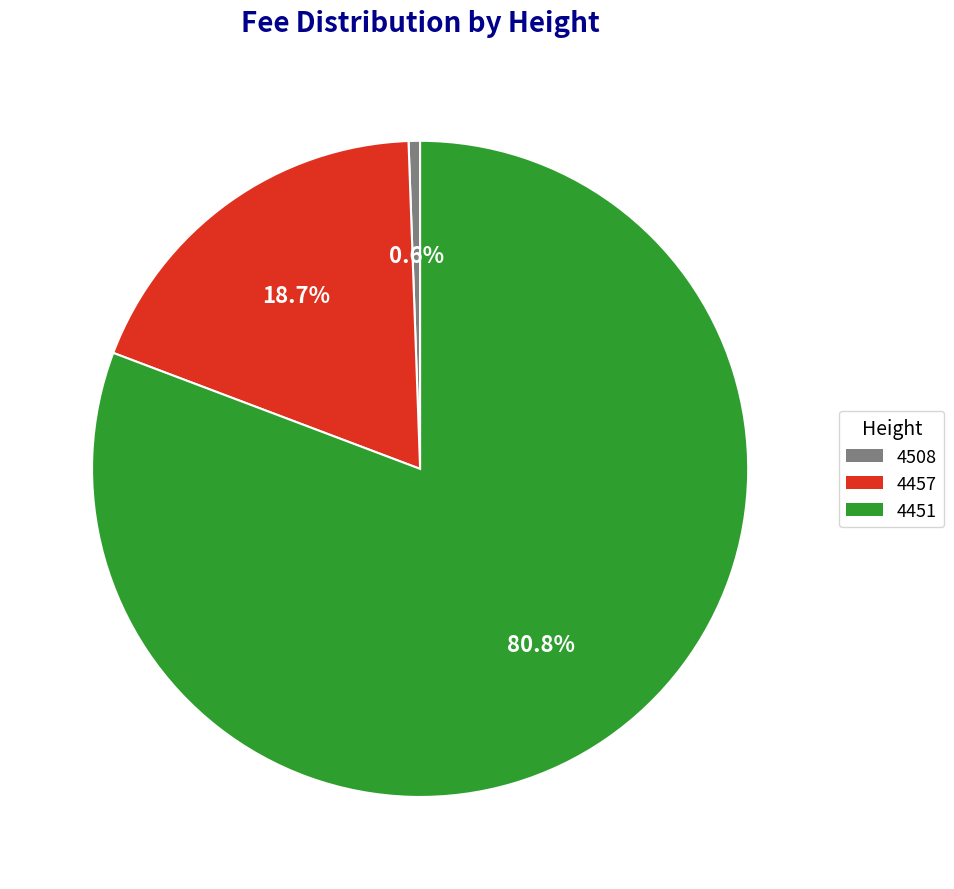

How many slices are in this pie chart?

3